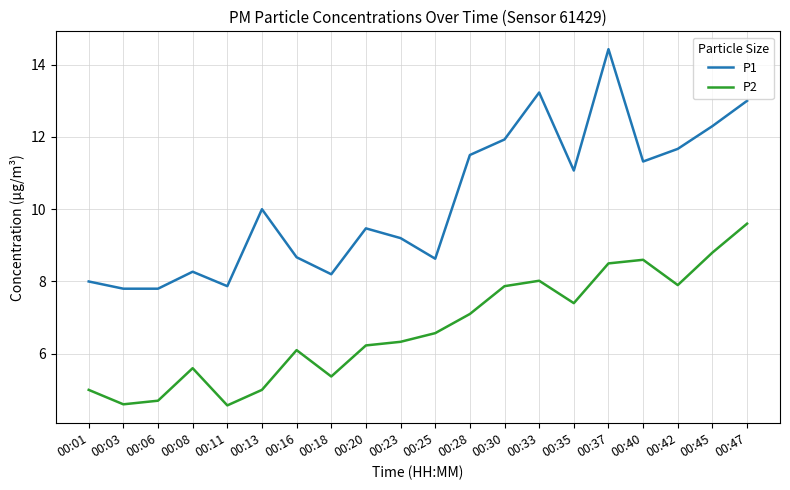

Which series has the largest range (max minus min)?

P1